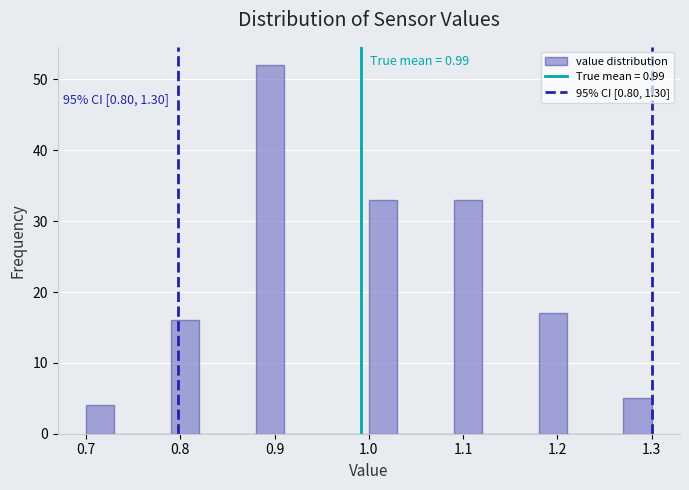

Around what value on the x-axis is the tallest bar? Give the approximate position of its centre, as read against the axis.

0.90